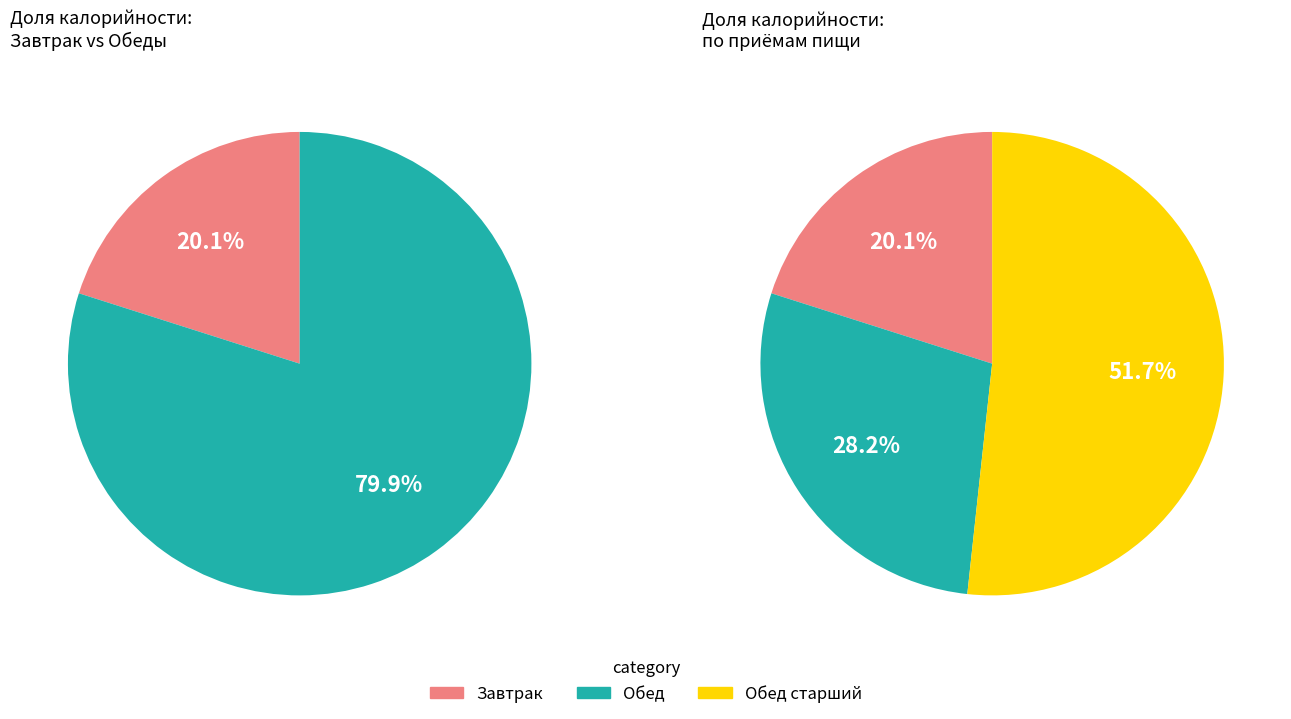

To the nearest percent, what is the combined percentage of Обед старший and Обед?

80%